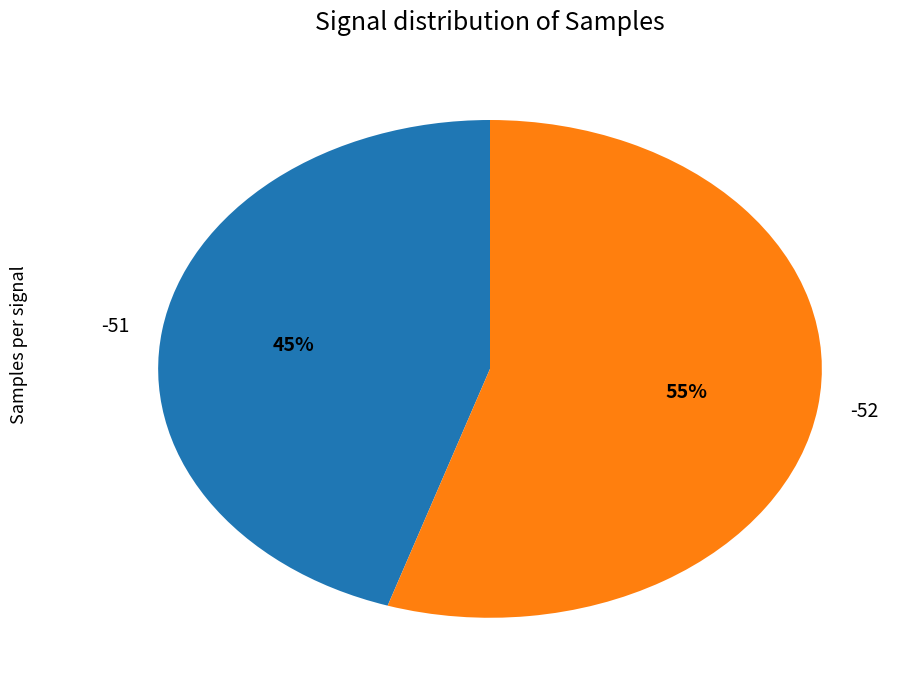

To the nearest percent, what is the difference between the largest and smallest slice percentages?

10%